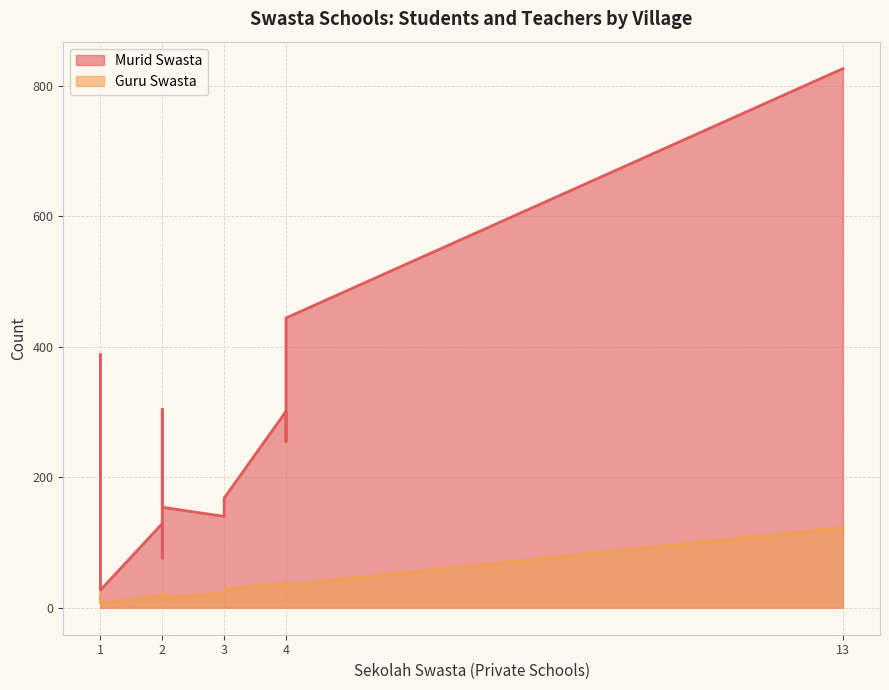

How many distinct data groups are displayed?

2